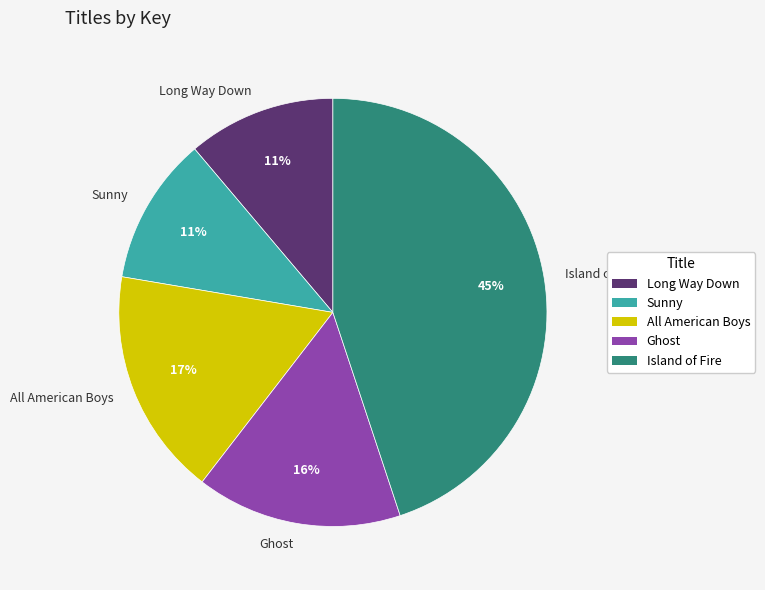

How many slices are in this pie chart?

5